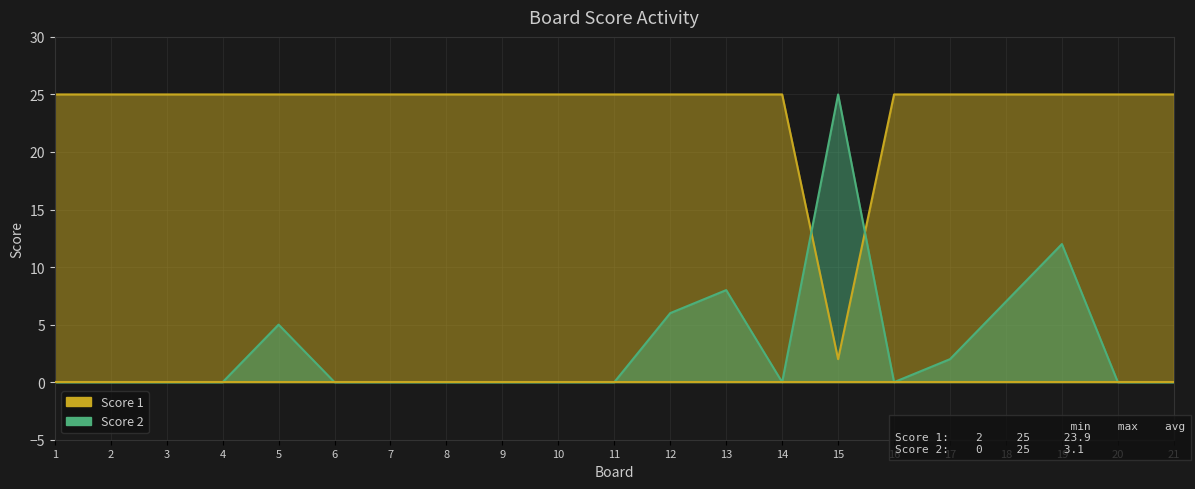

Which category has the highest value across all series?

1